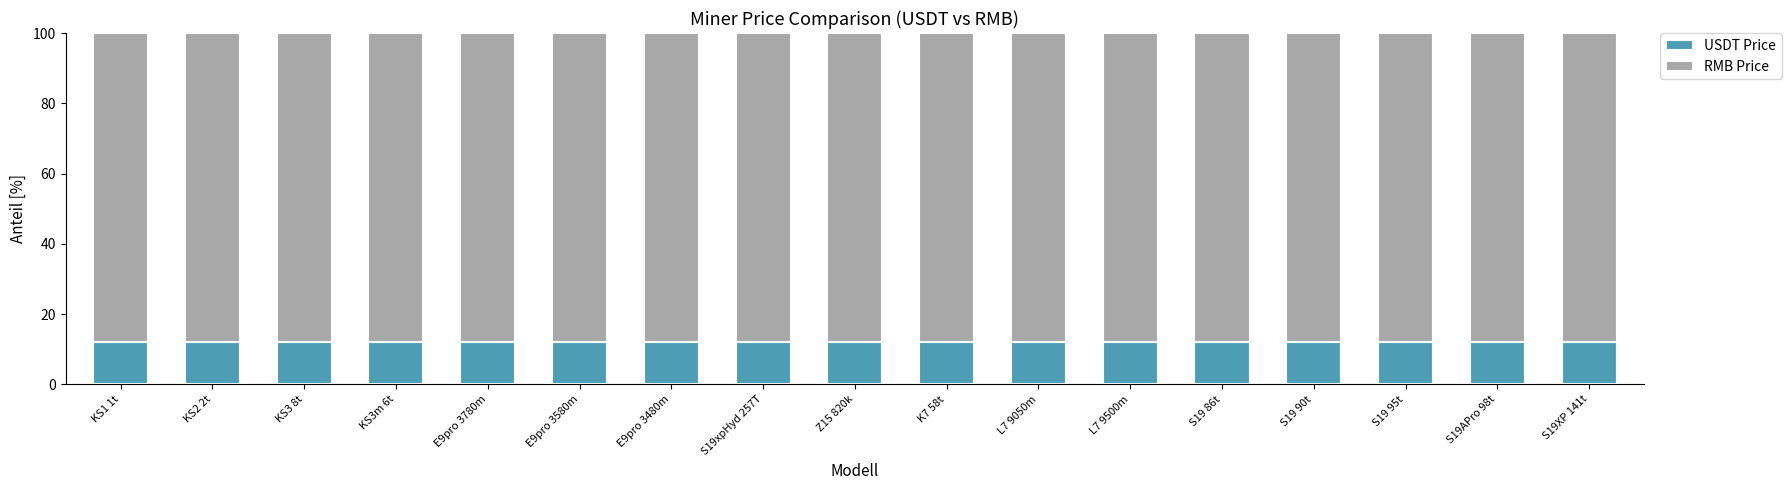

What is the total value across all series at K7 58t?

100.0